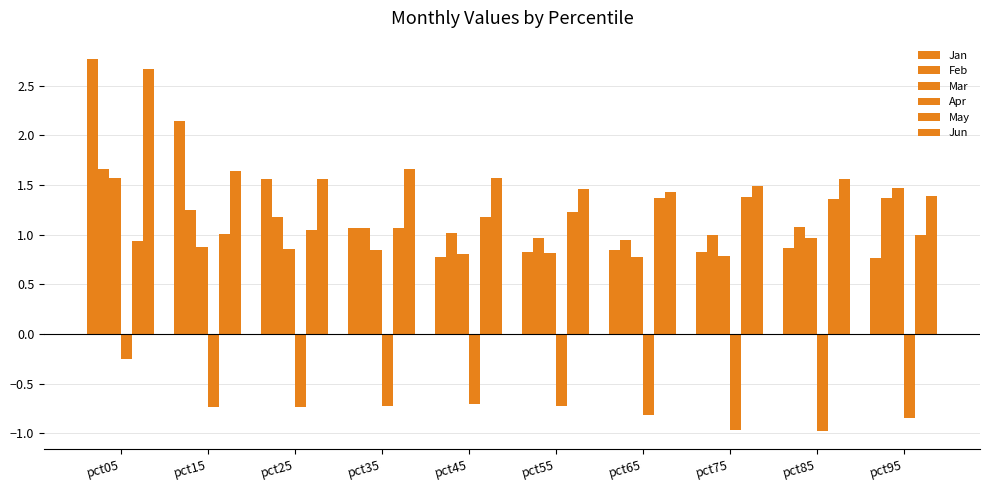

Count the number of data series in this chart.

6